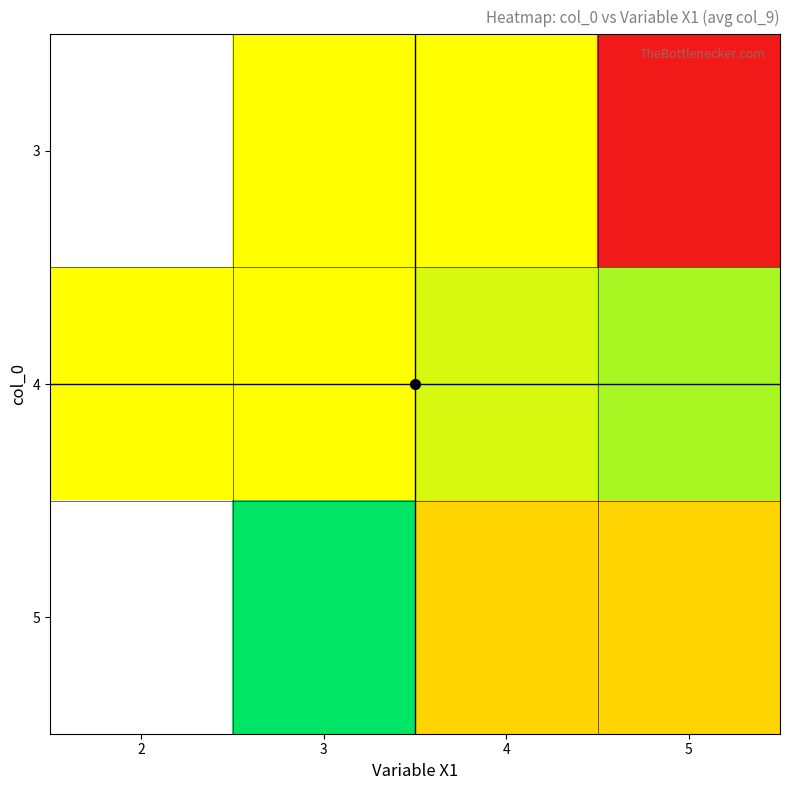

Which category has the lowest value across all series?

5